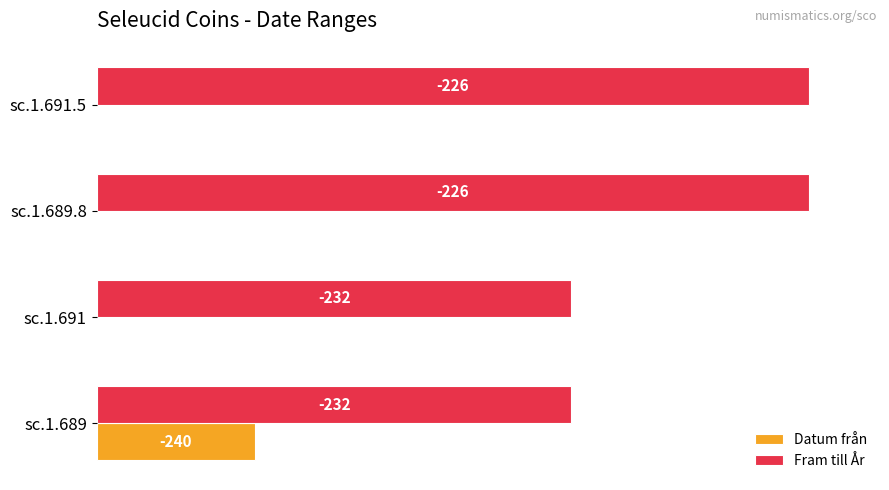

What is the difference between the maximum and minimum values in the Datum från series?

22.2